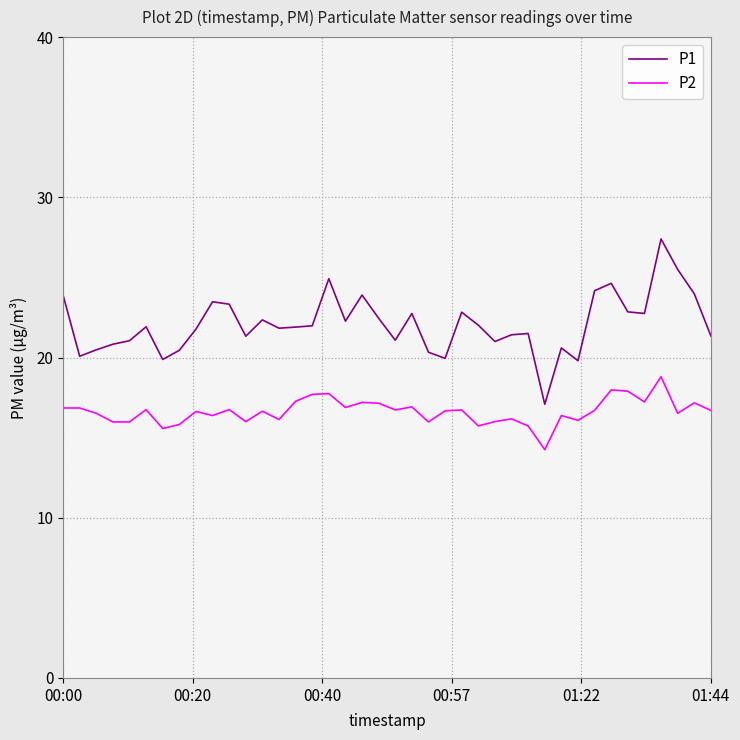

True or false: P1 and P2 intersect in this chart.

False